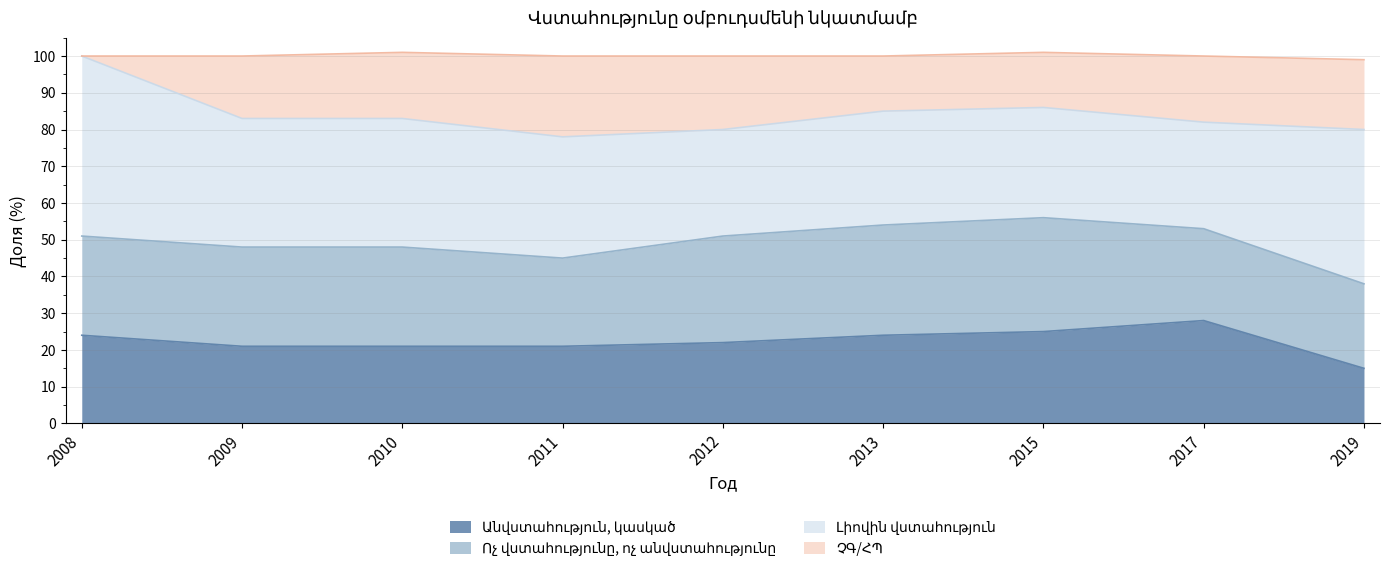

What is the total value across all series at 2011?

100